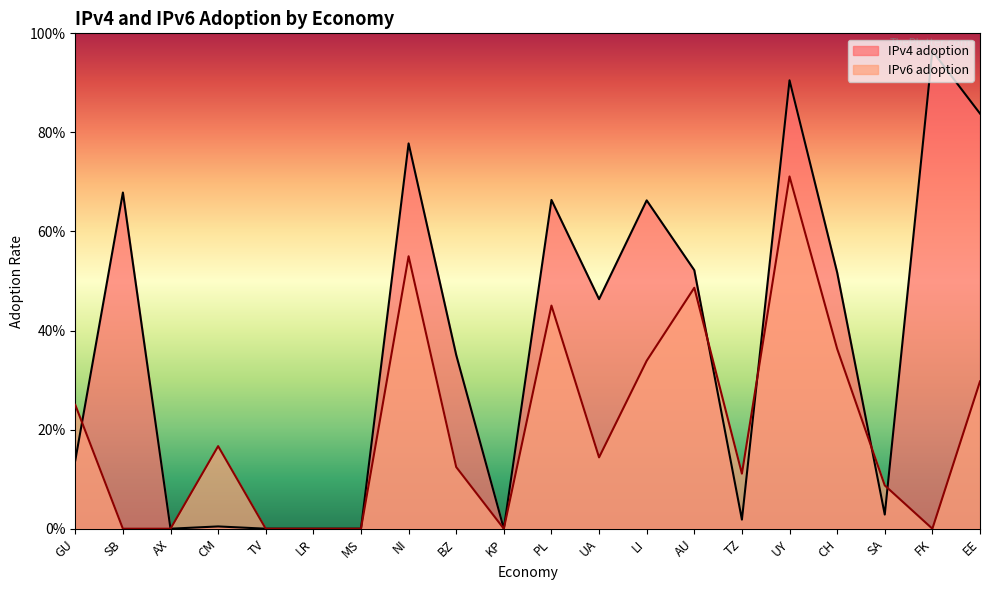

Is the value of IPv4 adoption at KP greater than the value of IPv6 adoption at SA?

No